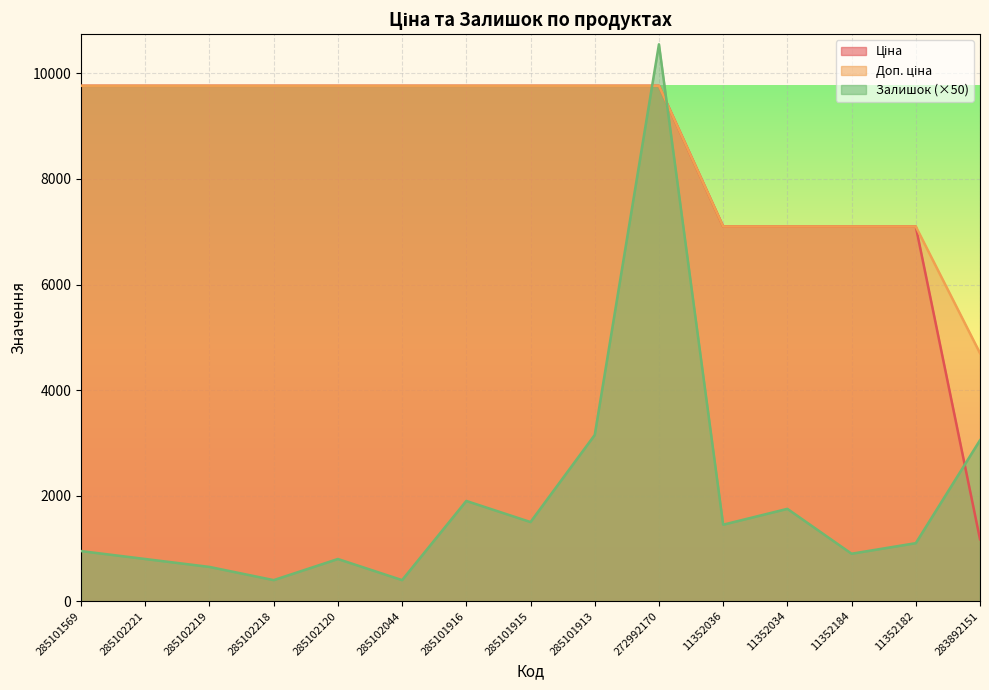

What is the maximum value shown in the chart?

10550.0